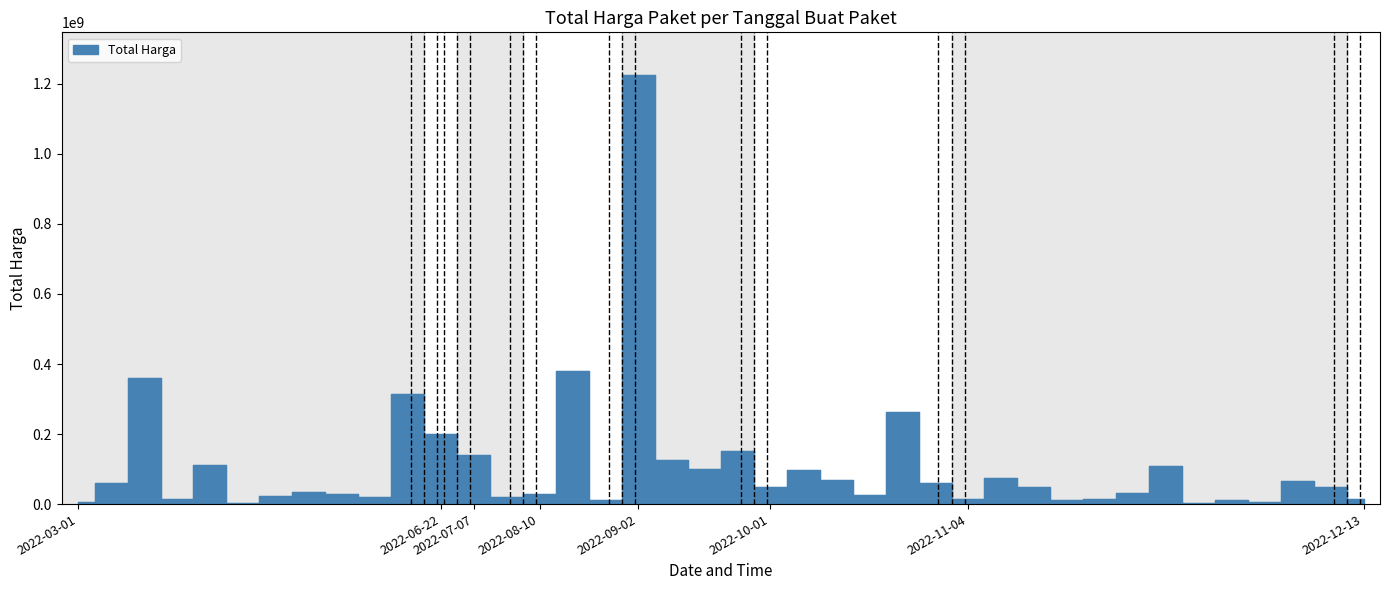

How many points are lower than both their immediate neighbors (excluding endpoints)?

12